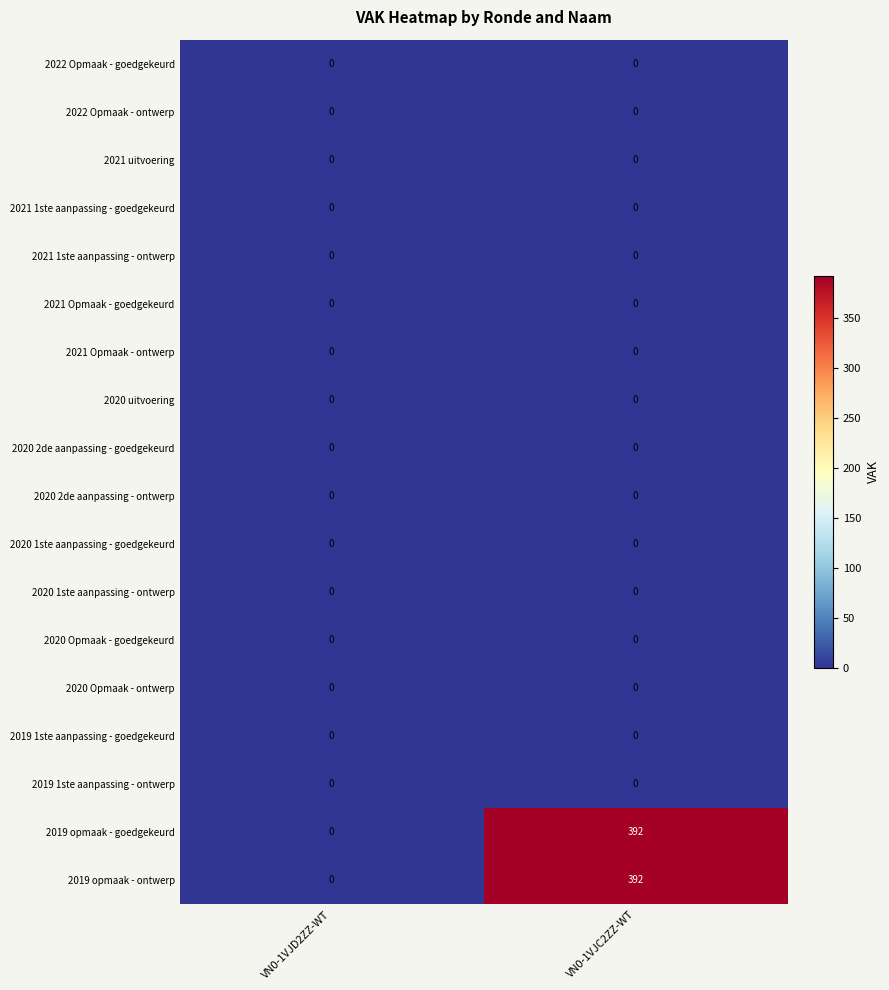

How many series are shown in this chart?

18